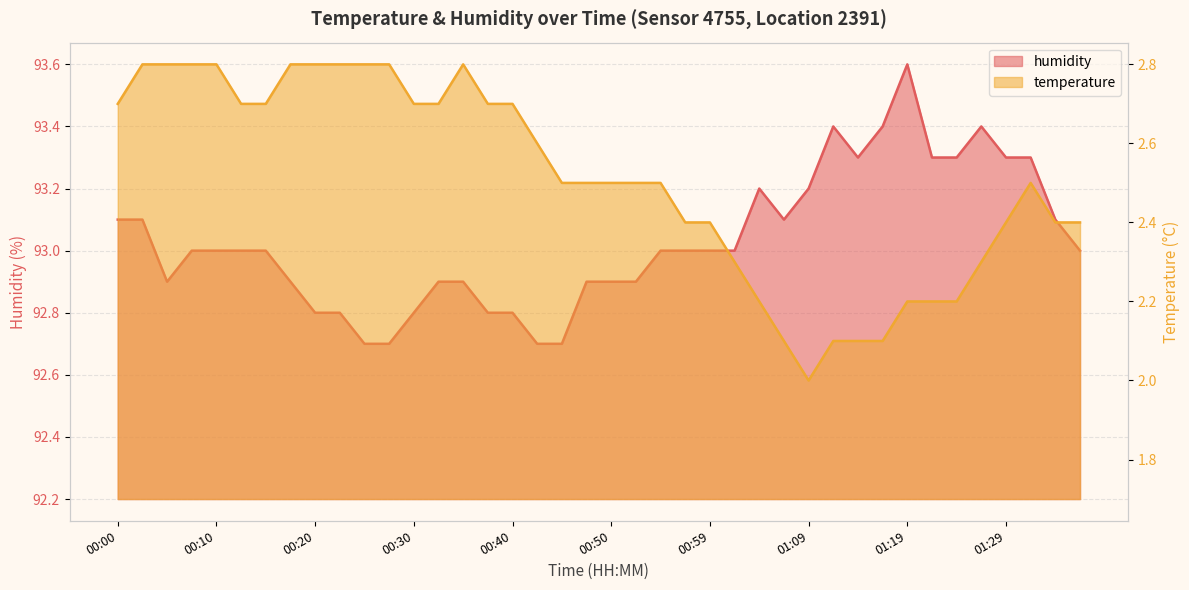

At which category is the sum across all series the highest?

00:03